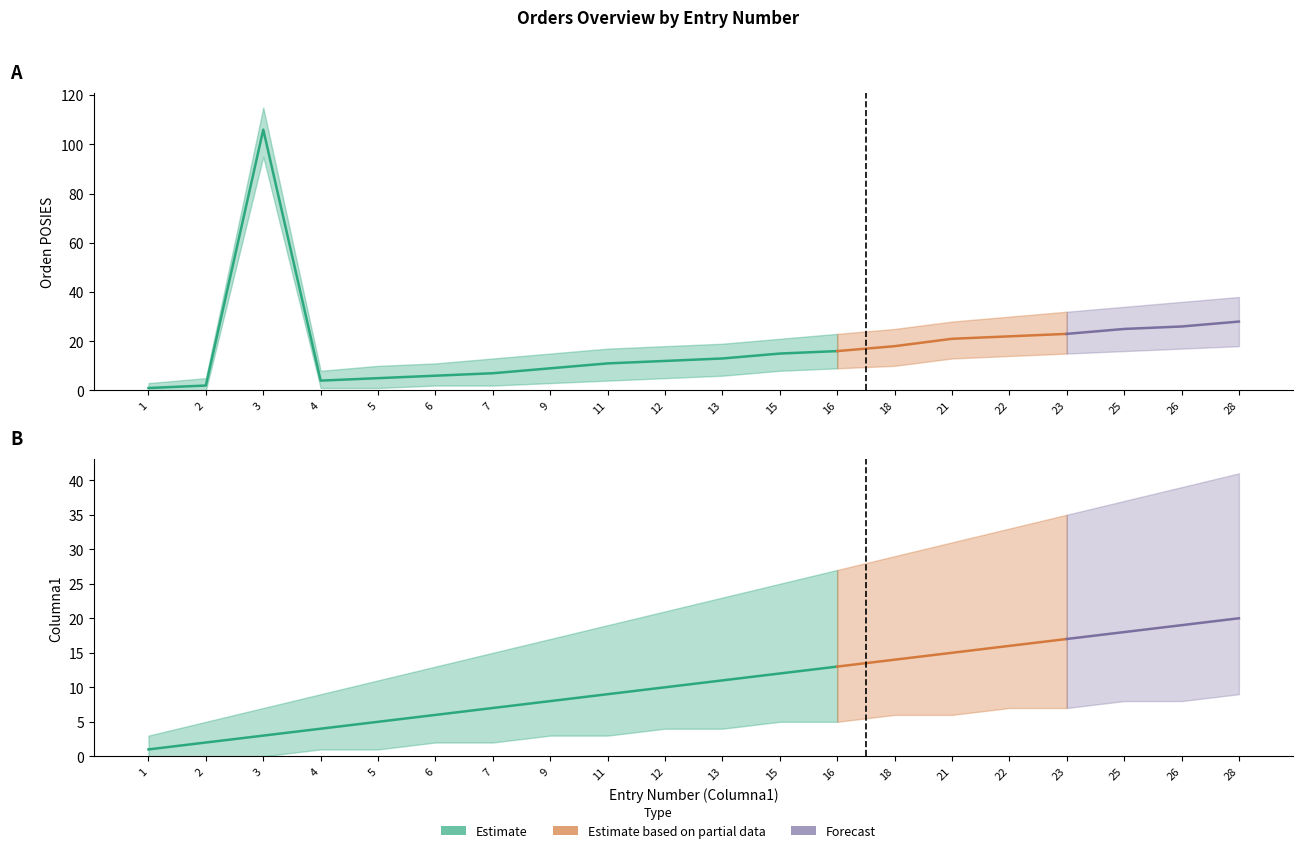

Where is the first local maximum for Orden POSIES Lower?

3